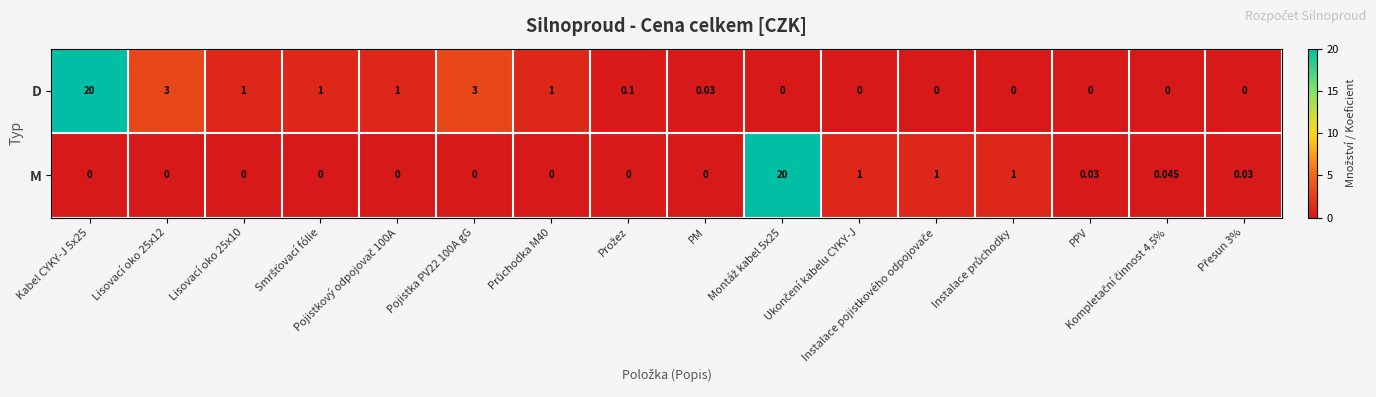

How many values in the D series exceed 0?

9